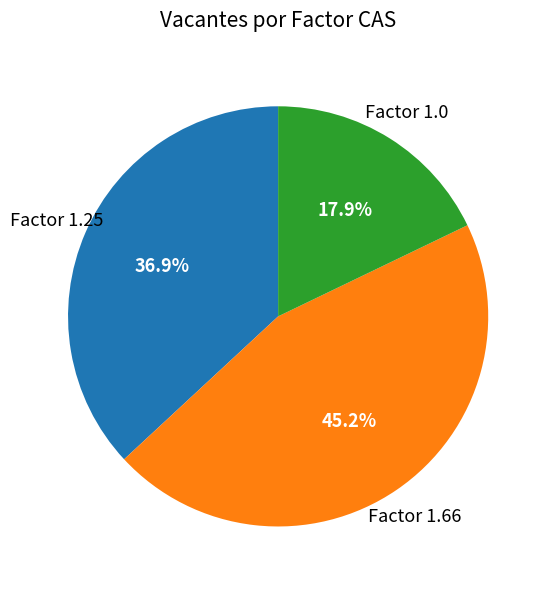

Is there a majority slice in this chart?

No